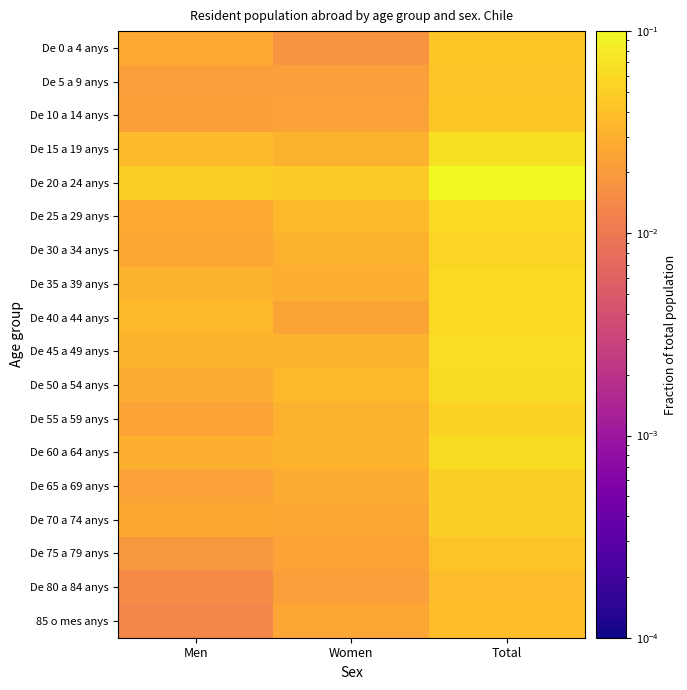

At which category is the sum across all series the highest?

Total